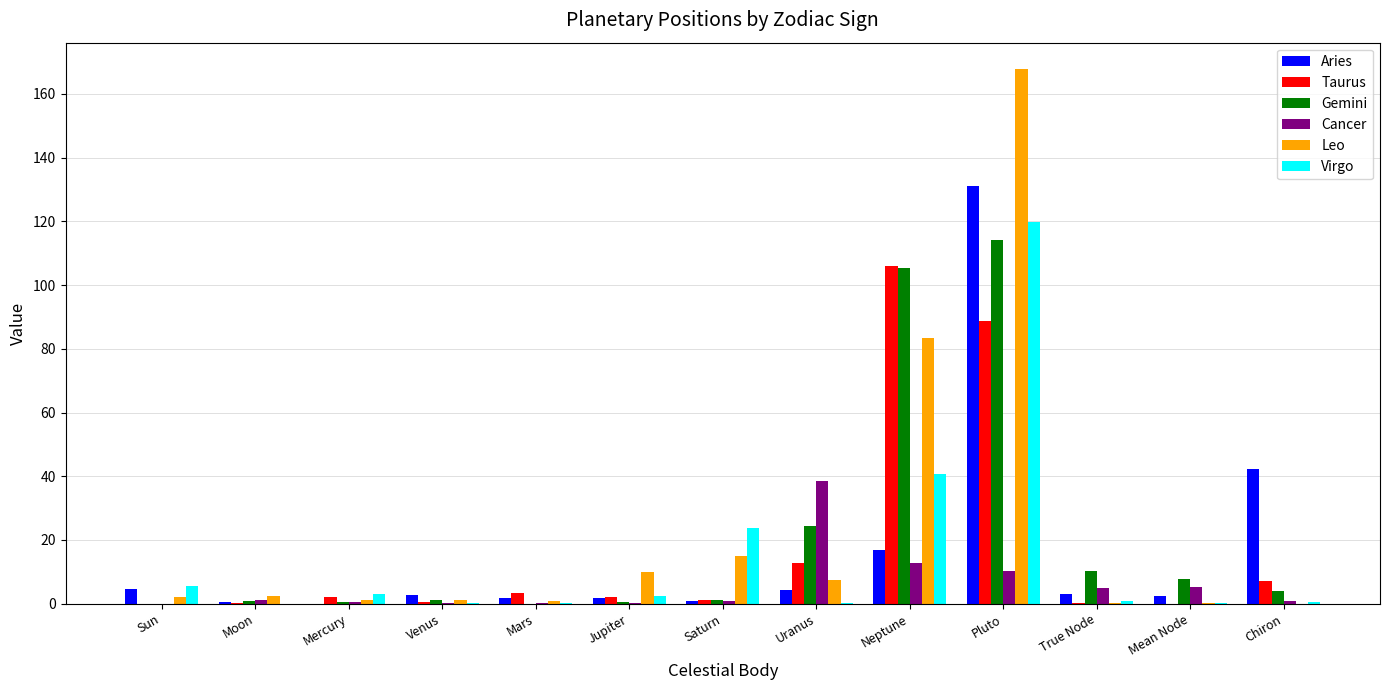

At which category is the sum across all series the highest?

Pluto